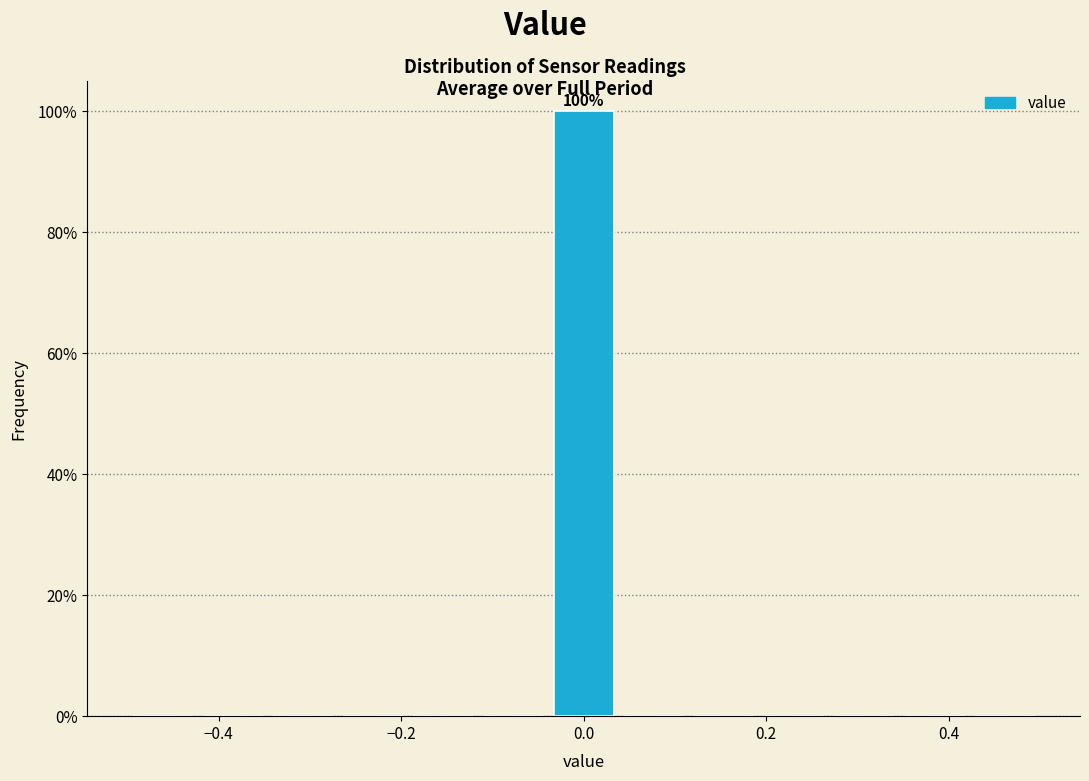

Around what value on the x-axis is the tallest bar? Give the approximate position of its centre, as read against the axis.

0.00